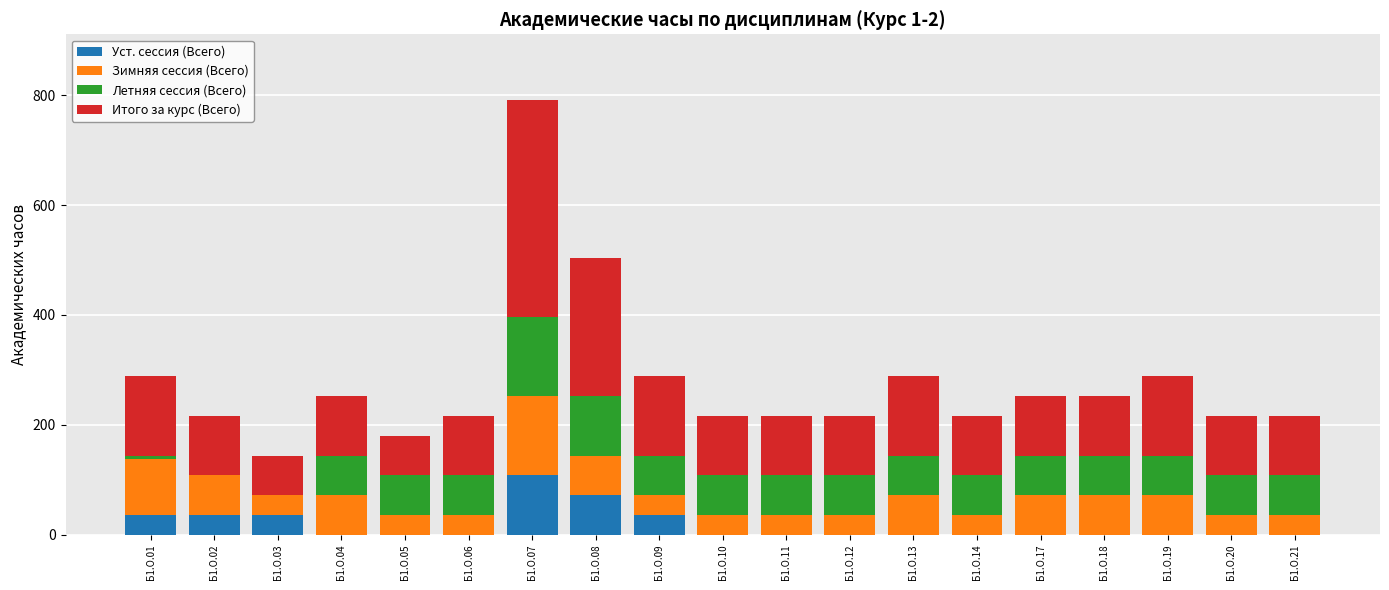

What is the total value across all series at Б1.О.05?

180